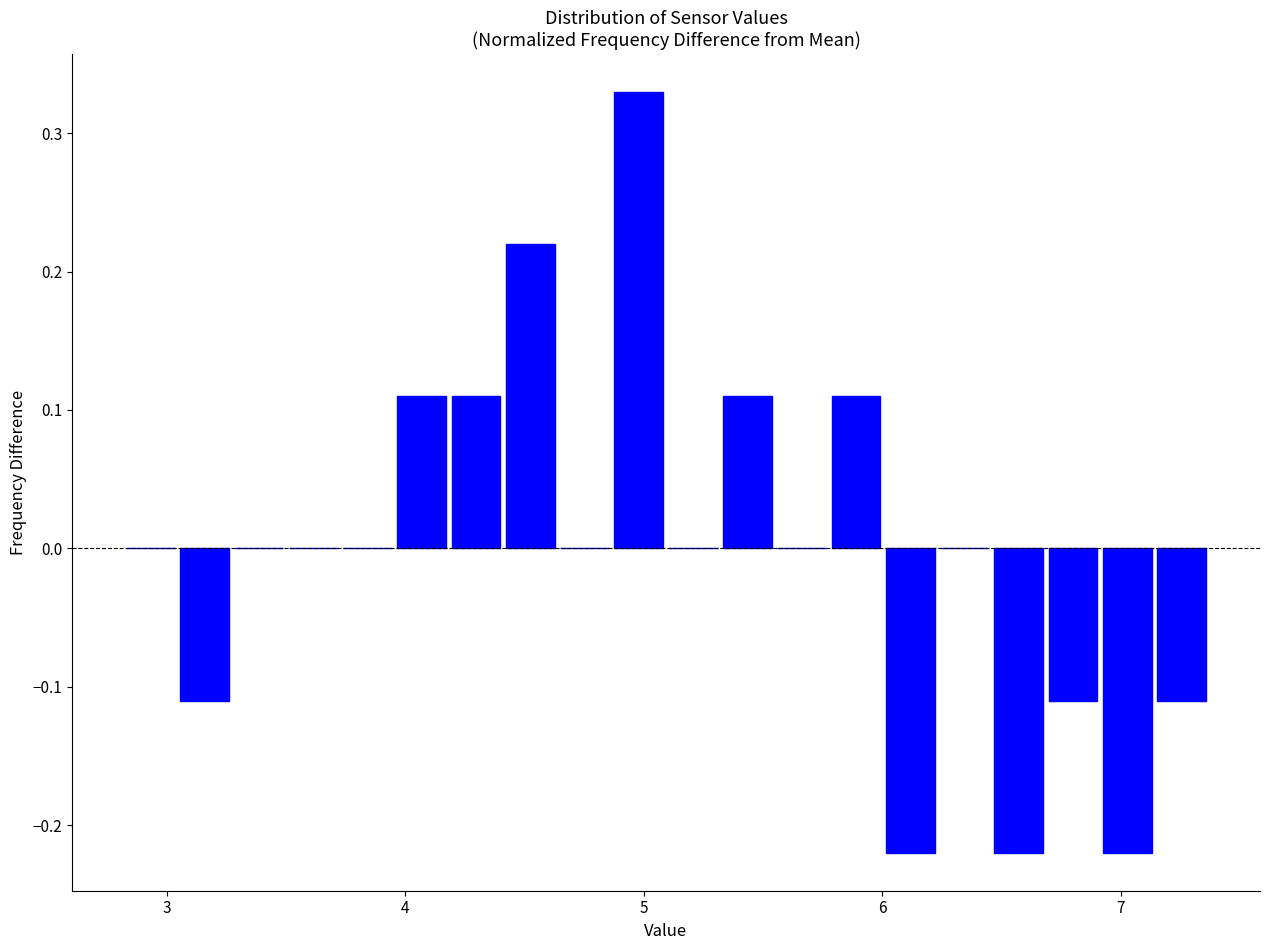

Around what value on the x-axis is the tallest bar? Give the approximate position of its centre, as read against the axis.

5.0